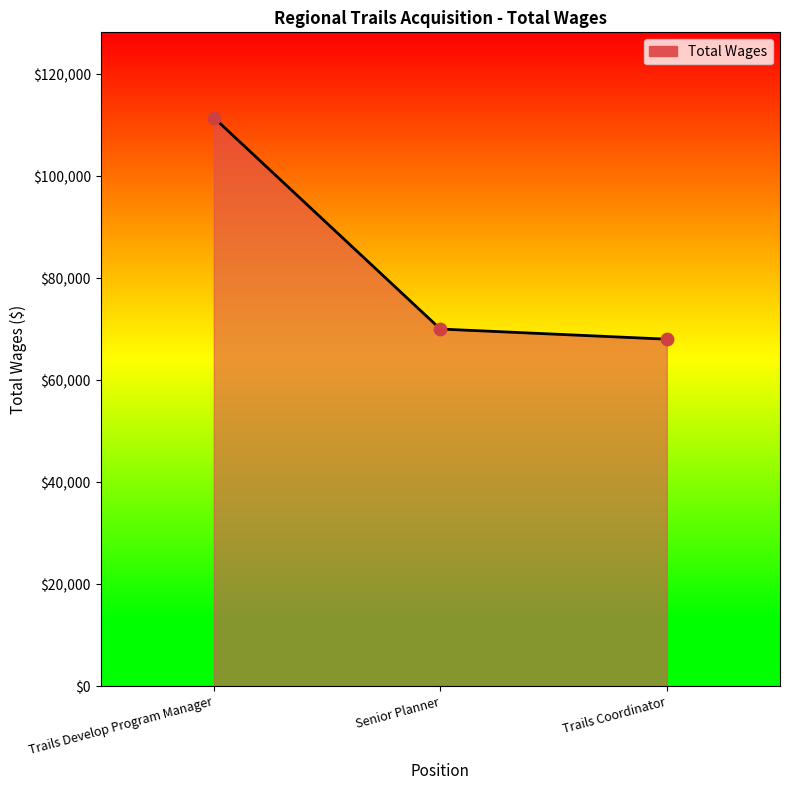

What is the change in value from Senior Planner to Trails Coordinator?

-1992